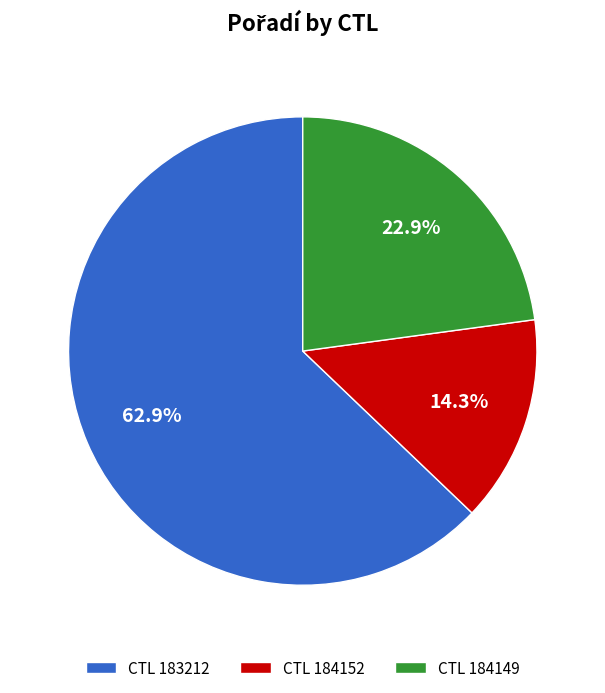

Do CTL 184149 and CTL 184152 together represent more than half of the pie?

No